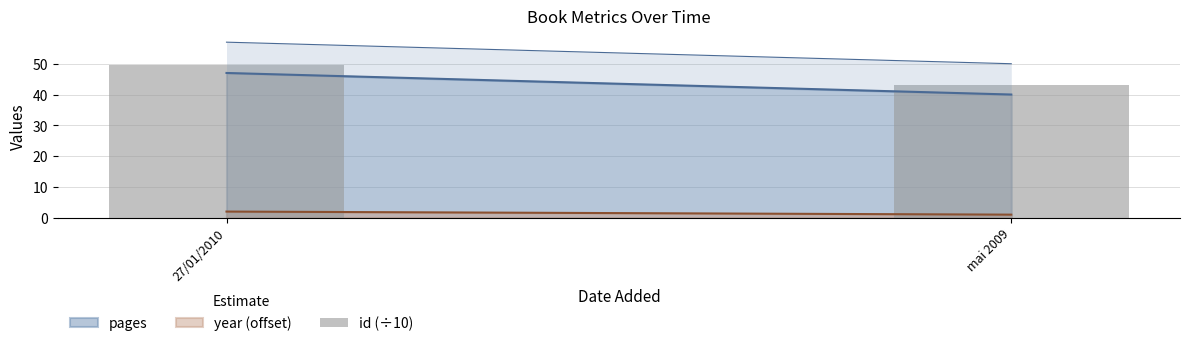

Reading right to left, extract all data points from this chart.

mai 2009=43.2	27/01/2010=49.6